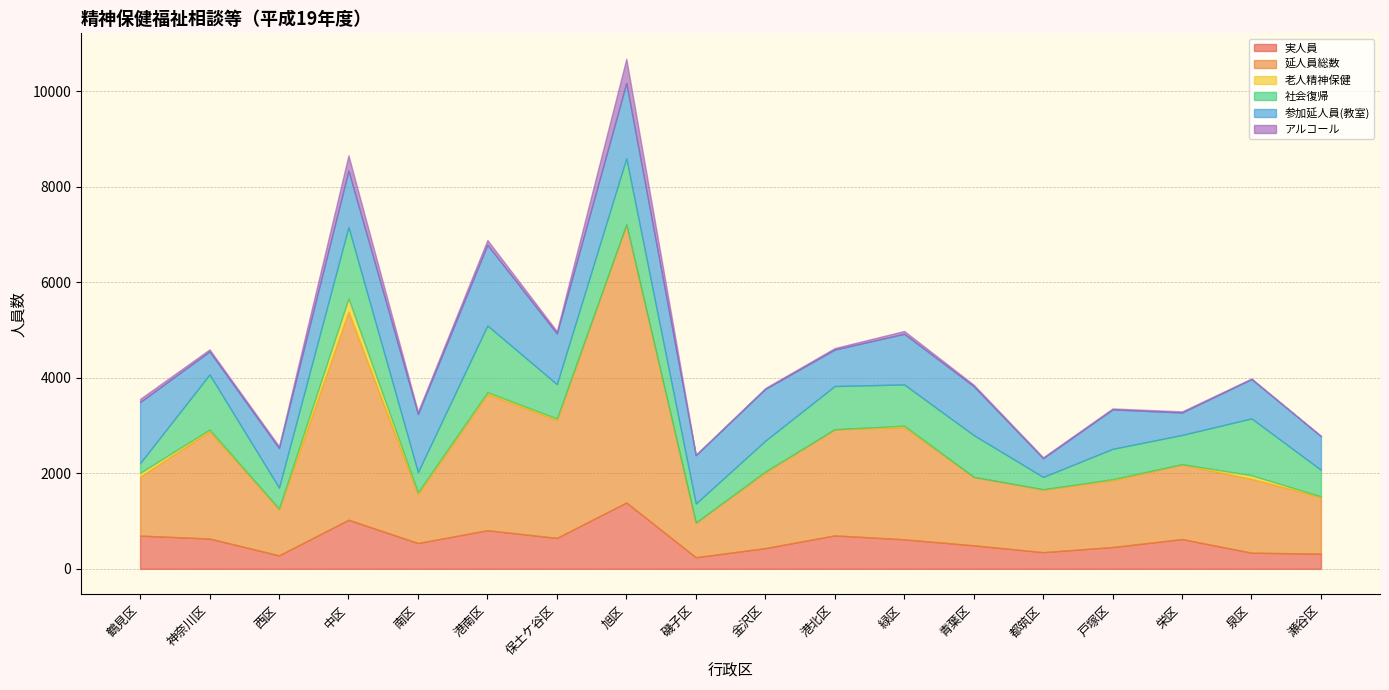

True or false: 延人員総数 and 老人精神保健 cross at least once.

False